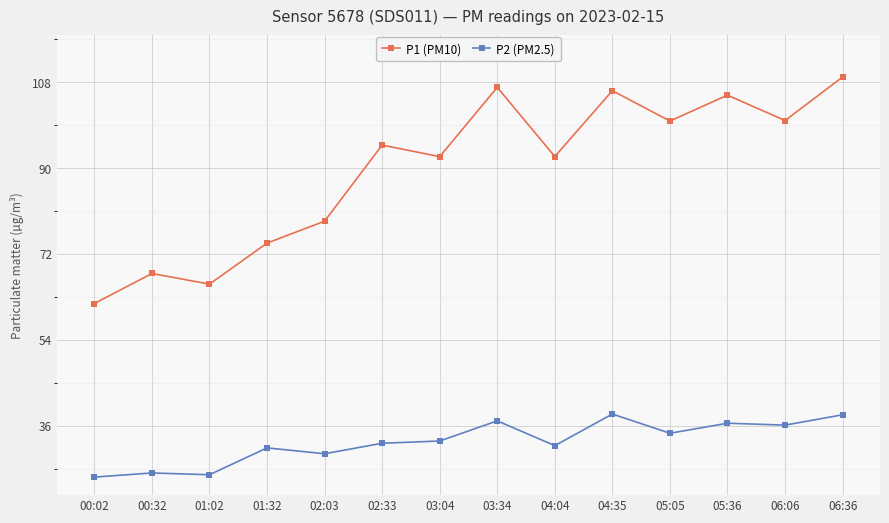

How many interior local valleys does the P1 (PM10) series have?

5